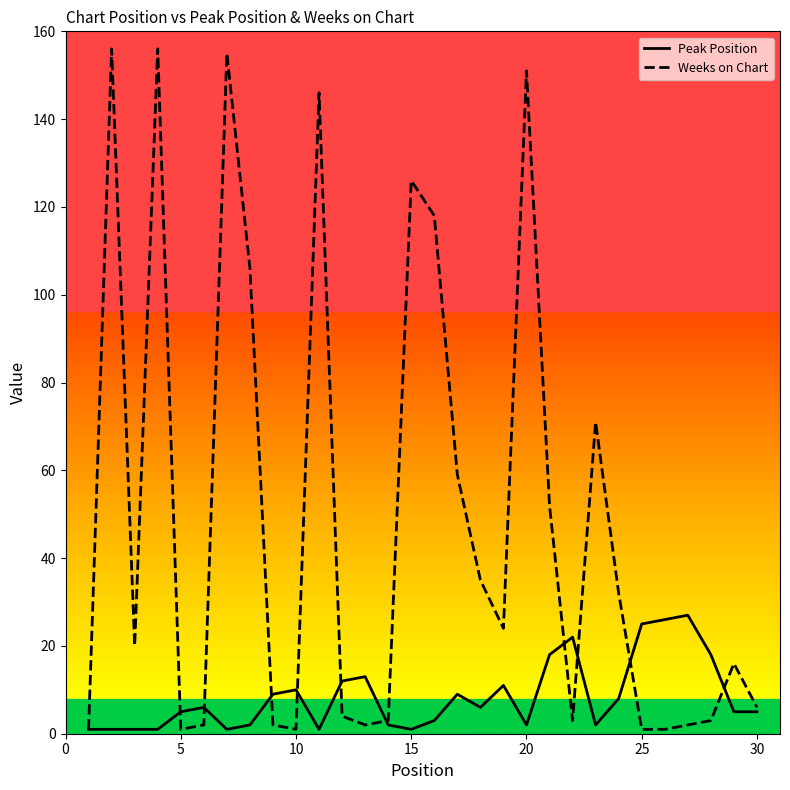

Rank the series by their maximum value, from lowest to highest.

Peak Position, Weeks on Chart